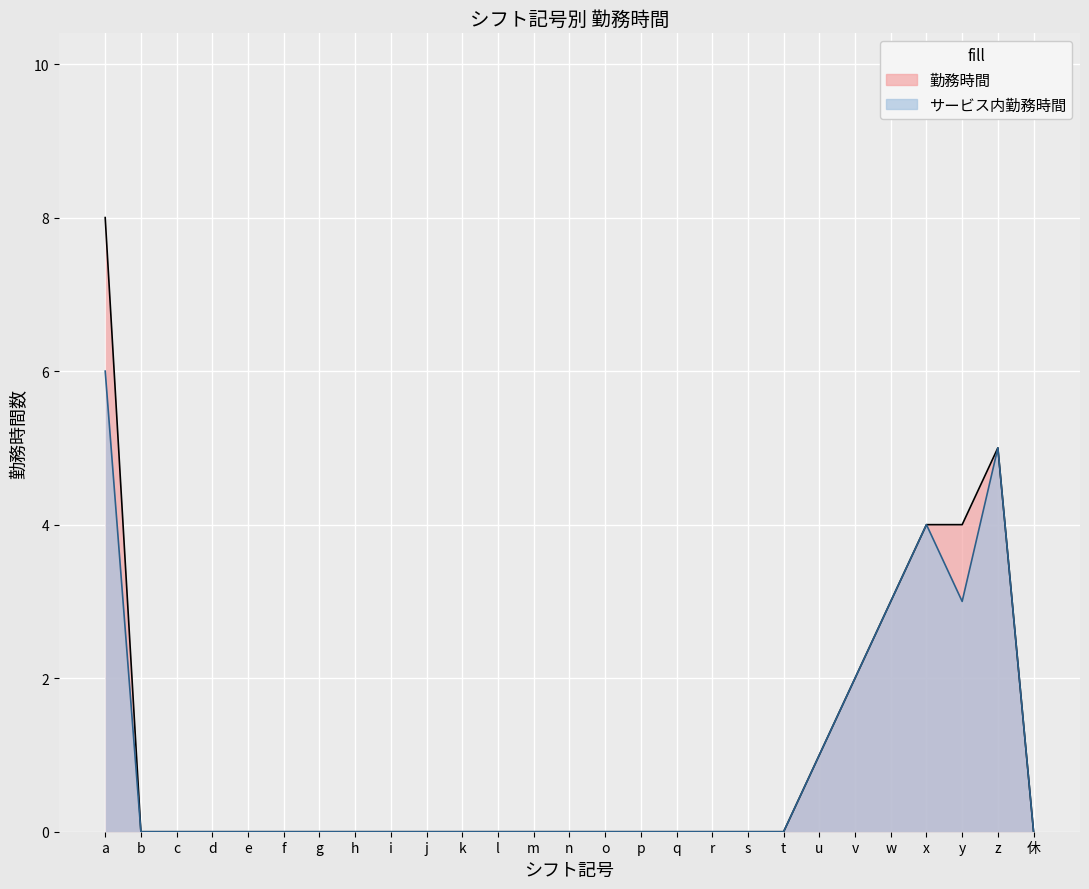

How many lines are shown in the chart?

2